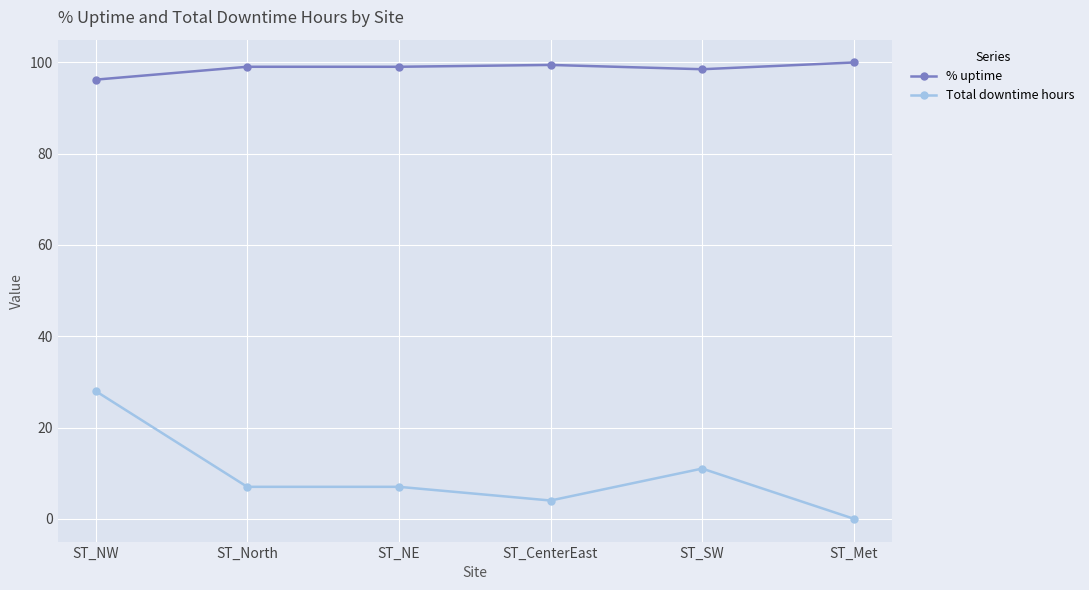

At which label is Total downtime hours closest to 14?

ST_SW